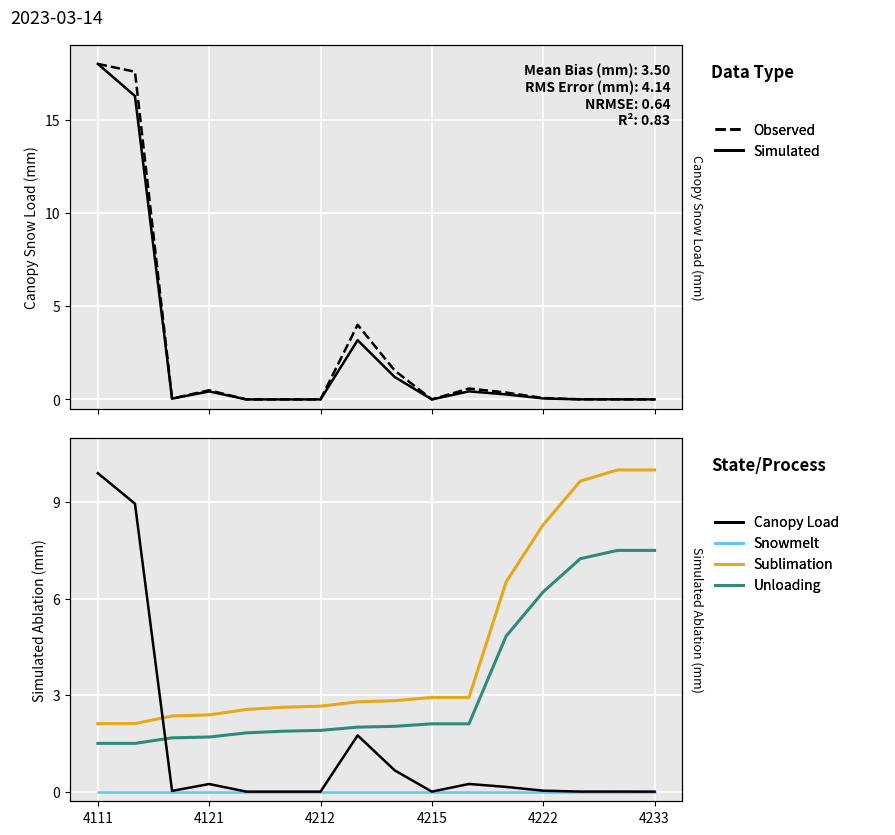

Reading left to right, transcribe all the data shown in this chart.

Observed: 18.0	17.6	0.0	0.5	0.0	0.0	0.0	4.0	1.5	0.0	0.6	0.4	0.1	0.0	0.0	0.0
Simulated: 18.0	16.3	0.0	0.4	0.0	0.0	0.0	3.2	1.2	0.0	0.4	0.3	0.1	0.0	0.0	0.0
Sublimation: 2.1	2.1	2.4	2.4	2.6	2.6	2.7	2.8	2.8	2.9	2.9	6.5	8.3	9.7	10.0	10.0
Unloading: 1.5	1.5	1.7	1.7	1.8	1.9	1.9	2.0	2.0	2.1	2.1	4.8	6.2	7.2	7.5	7.5
Snowmelt: 0.0	0.0	0.0	0.0	0.0	0.0	0.0	0.0	0.0	0.0	0.0	0.0	0.0	0.0	0.0	0.0
Canopy Load: 9.9	9.0	0.0	0.2	0.0	0.0	0.0	1.7	0.7	0.0	0.2	0.1	0.0	0.0	0.0	0.0